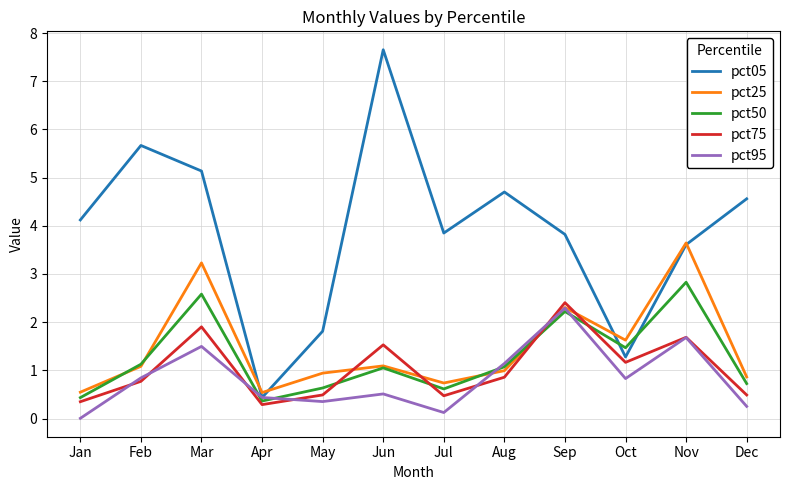

What is the highest value of the pct95 series?

2.3